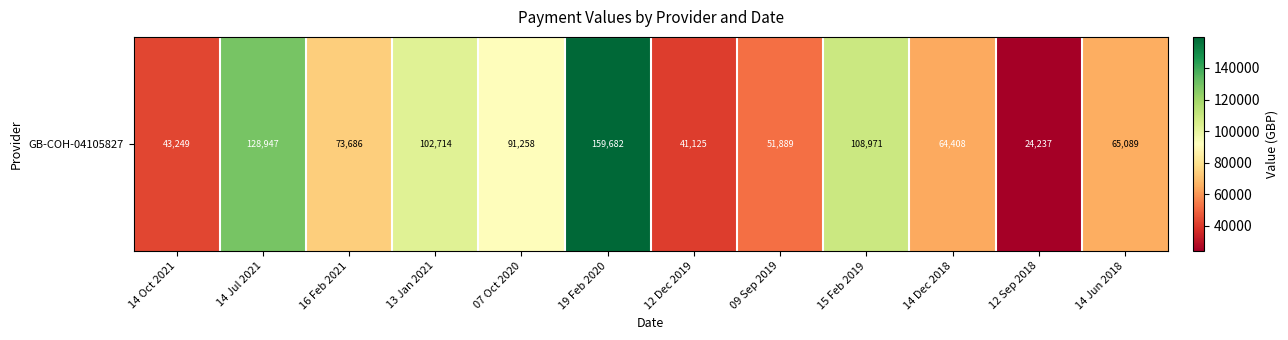

List the labels in order of value, largest first.

19 Feb 2020, 14 Jul 2021, 15 Feb 2019, 13 Jan 2021, 07 Oct 2020, 16 Feb 2021, 14 Jun 2018, 14 Dec 2018, 09 Sep 2019, 14 Oct 2021, 12 Dec 2019, 12 Sep 2018